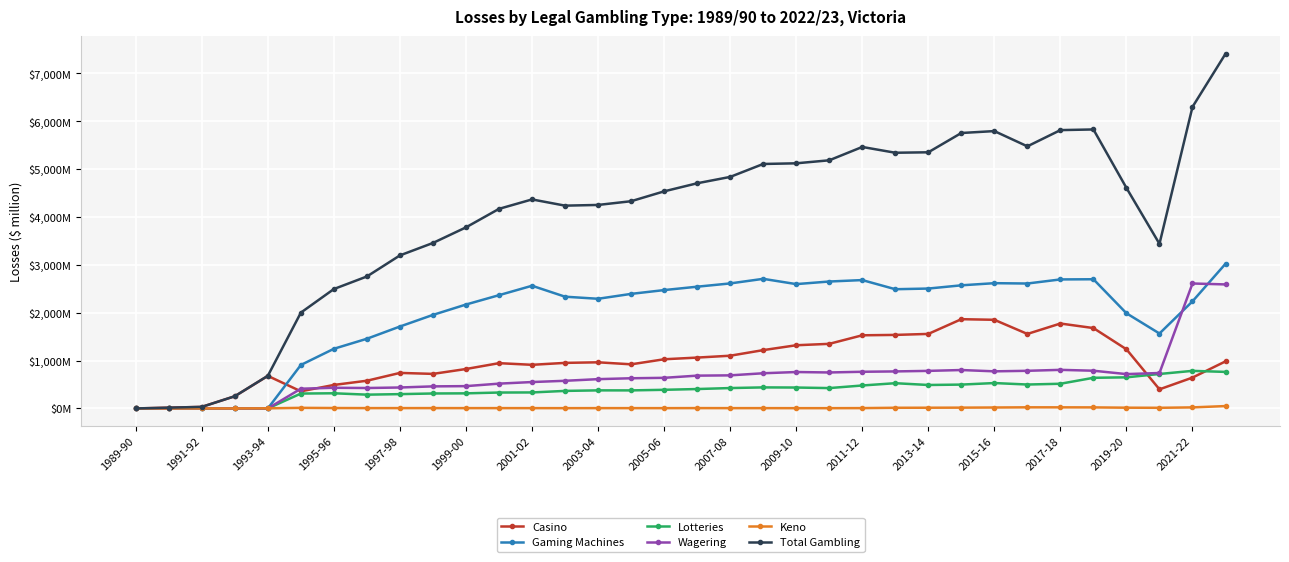

True or false: Total Gambling and Gaming Machines intersect in this chart.

False